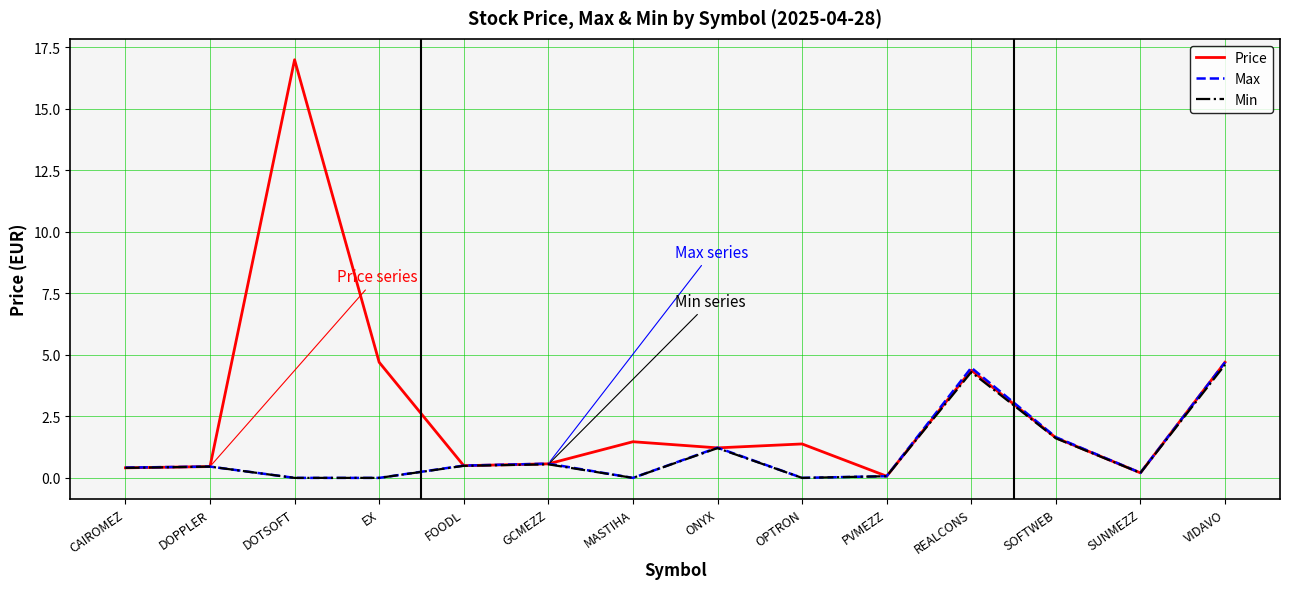

Is the value of Min at ONYX greater than the value of Max at FOODL?

Yes